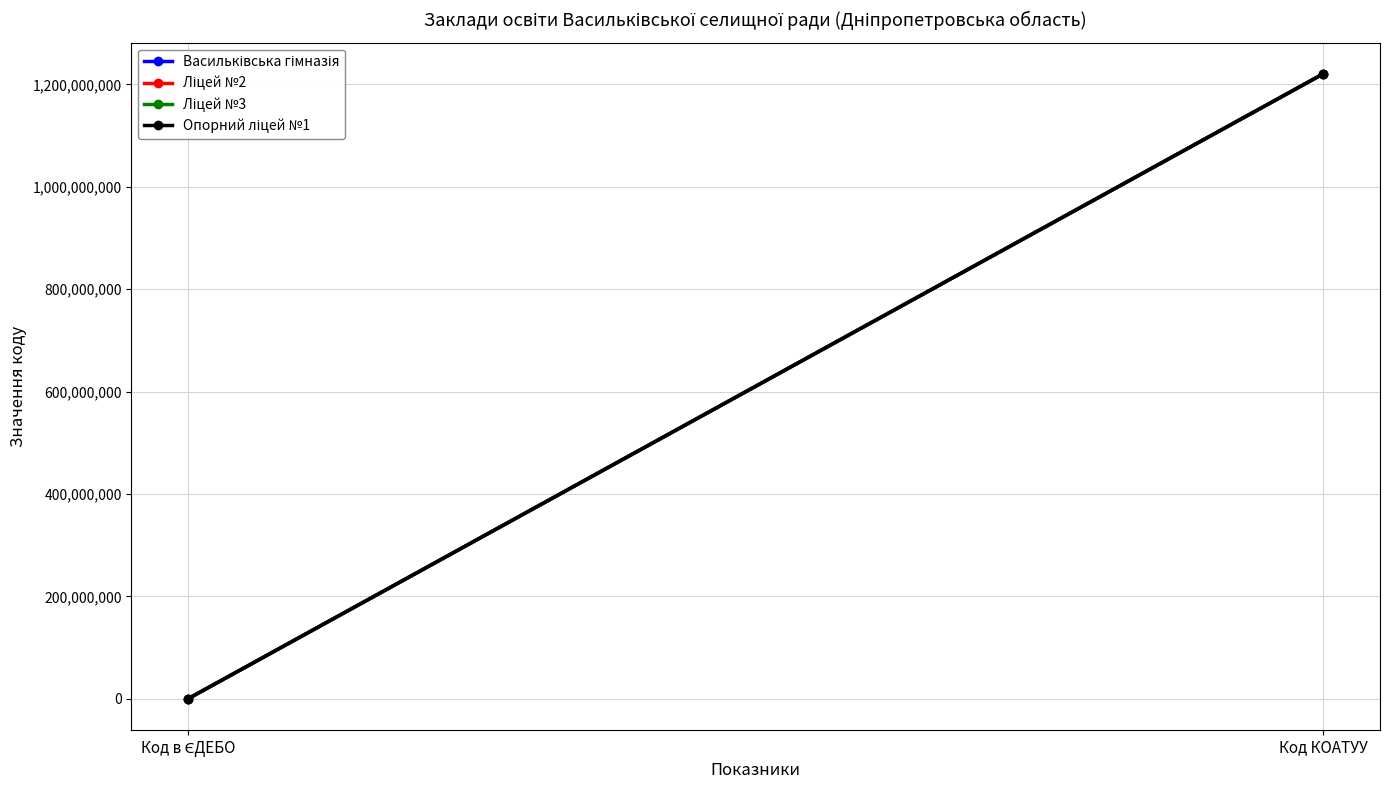

Which series has the largest total across all categories?

Васильківська гімназія